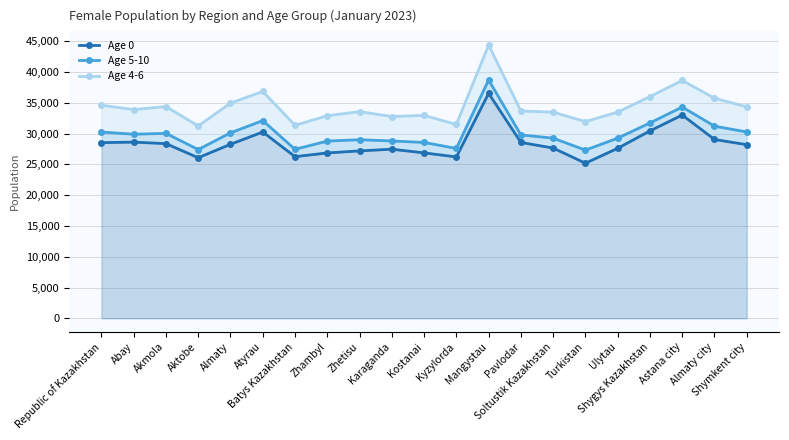

What is the maximum value for Age 0?

36548